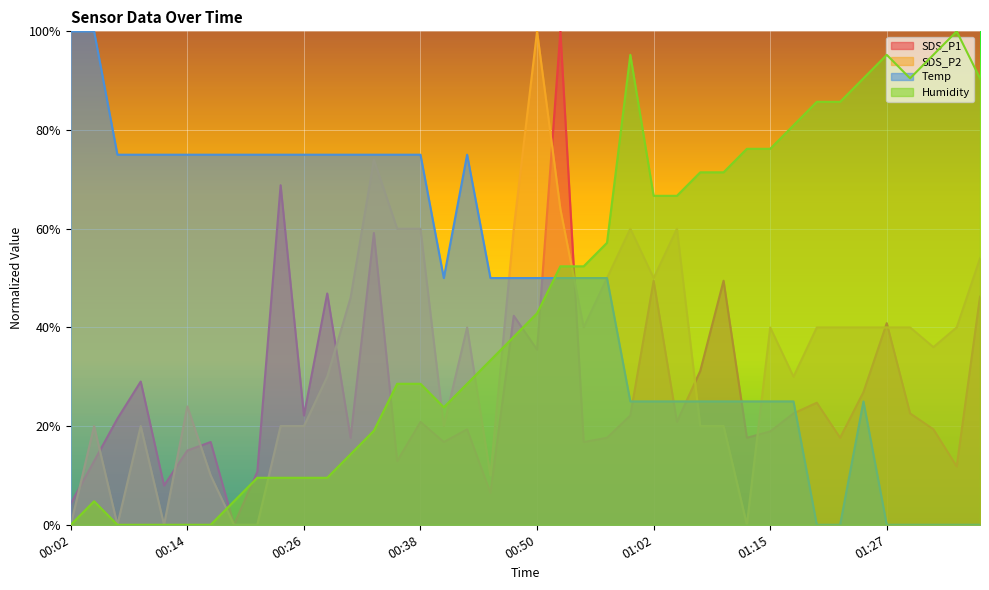

The value of Humidity at 00:45 is 0.3. True or false?

True